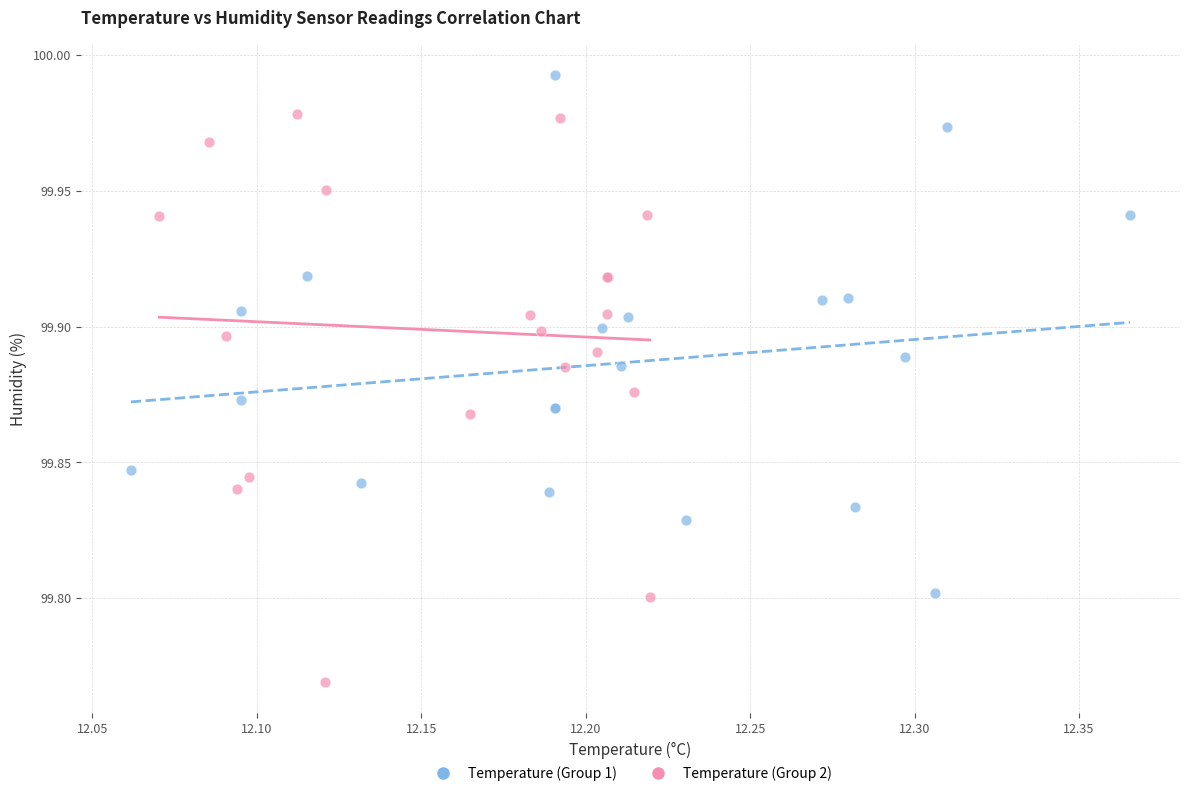

Which series reaches the maximum Y coordinate?

Temperature (Group 1)